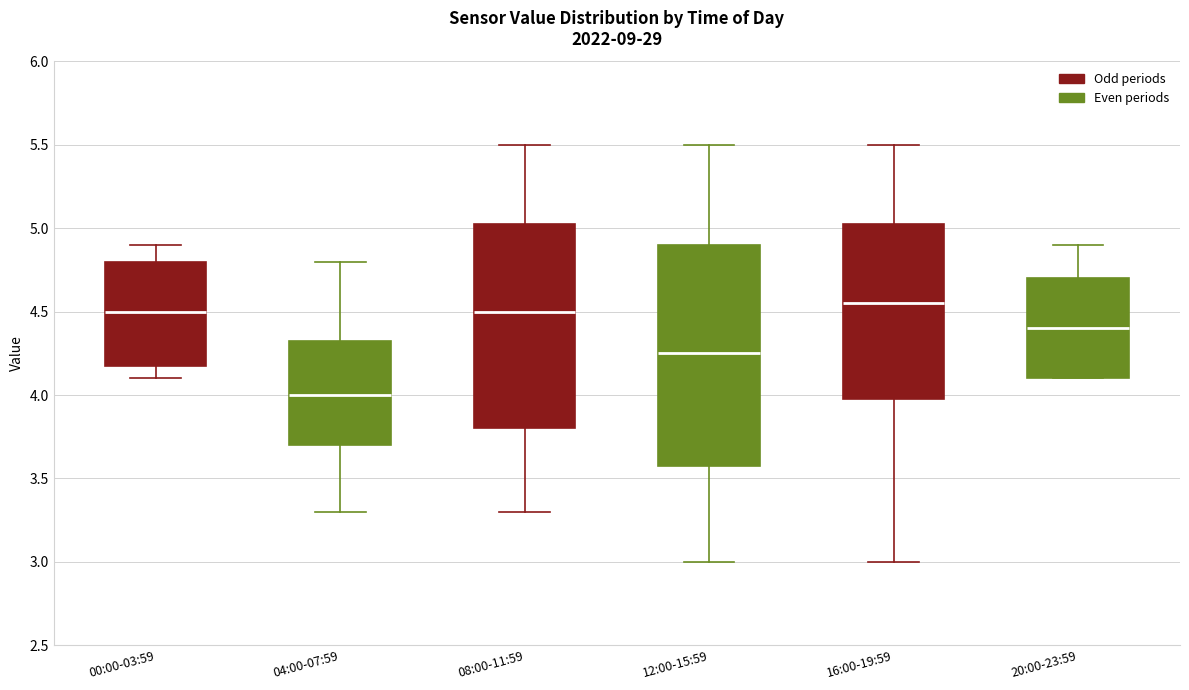

Reading left to right, read every box against the y-axis: the position of its median line, the range the box covers, and the ends of its whiskers. The values are not printed on the chart, so give them approximately, as read against the axis.

00:00-03:59: median 4.50, box 4.20 to 4.80, whiskers 4.10 to 4.90
04:00-07:59: median 4.00, box 3.70 to 4.35, whiskers 3.30 to 4.80
08:00-11:59: median 4.50, box 3.80 to 5.05, whiskers 3.30 to 5.50
12:00-15:59: median 4.25, box 3.60 to 4.90, whiskers 3.00 to 5.50
16:00-19:59: median 4.55, box 4.00 to 5.05, whiskers 3.00 to 5.50
20:00-23:59: median 4.40, box 4.10 to 4.70, whiskers 4.10 to 4.90